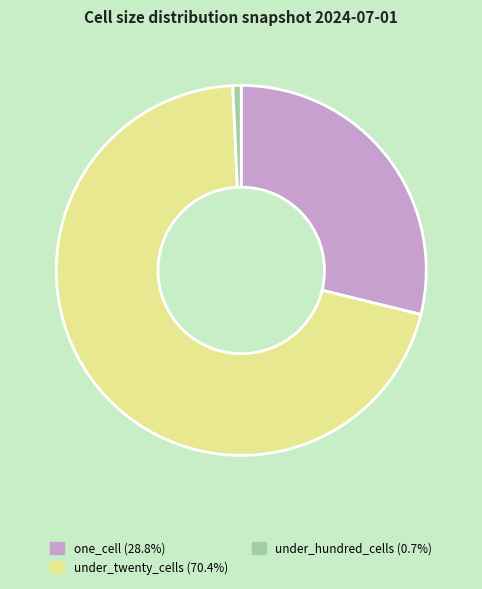

Does any single category account for the majority?

Yes